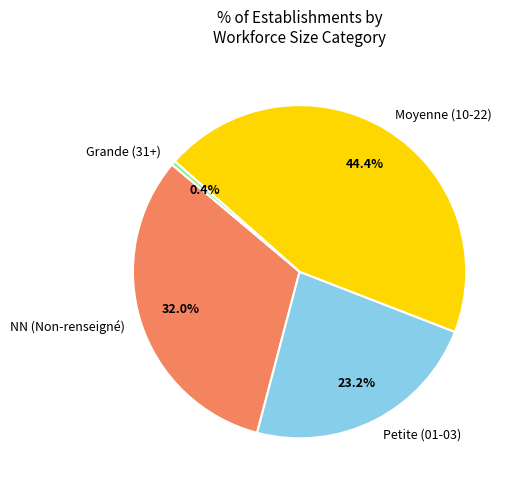

What percentage do Petite (01-03) and Moyenne (10-22) together represent?

67.6%